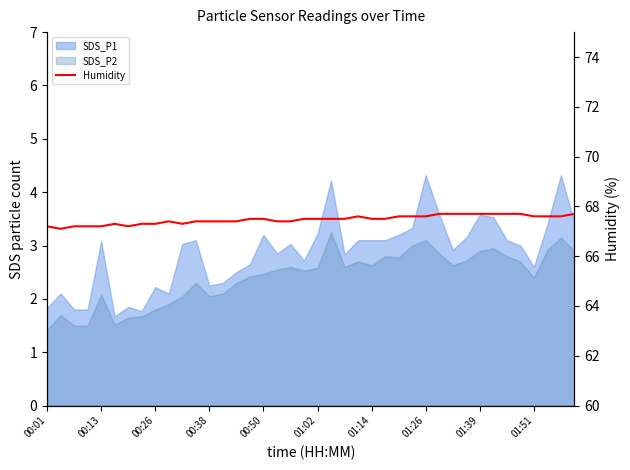

The value at 23 is 67.6. True or false?

True